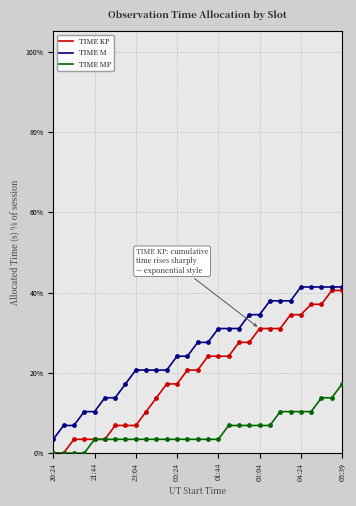

What is the minimum value for TIME M?

3.4